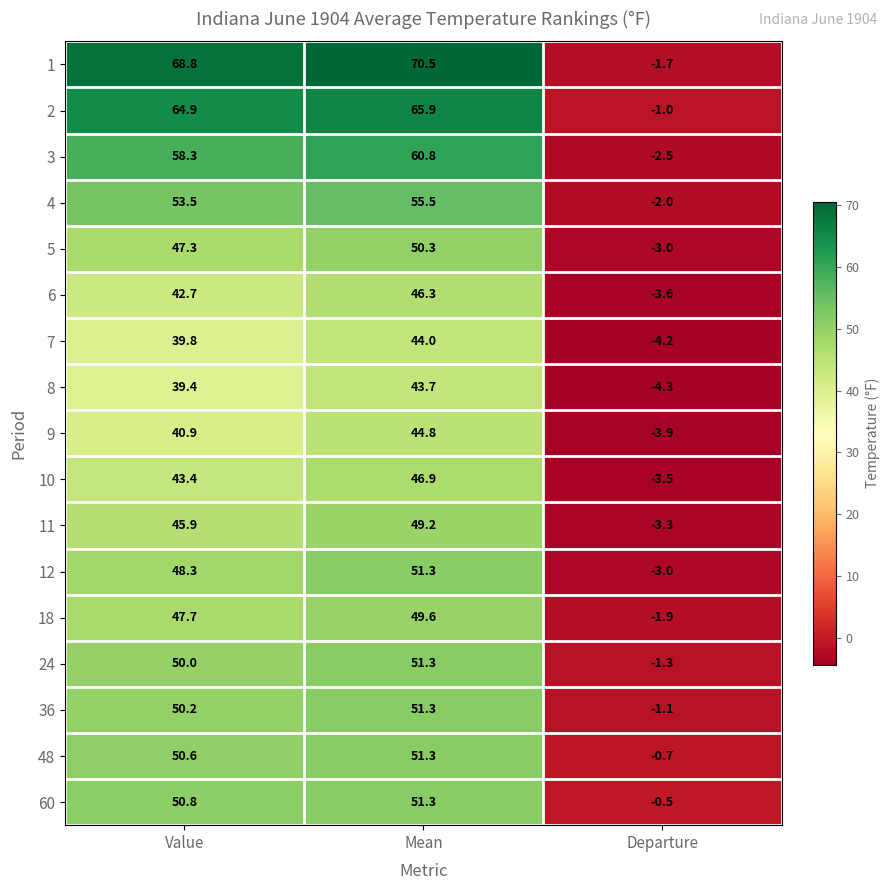

True or false: 6 has a value of -3.6 at Departure.

True